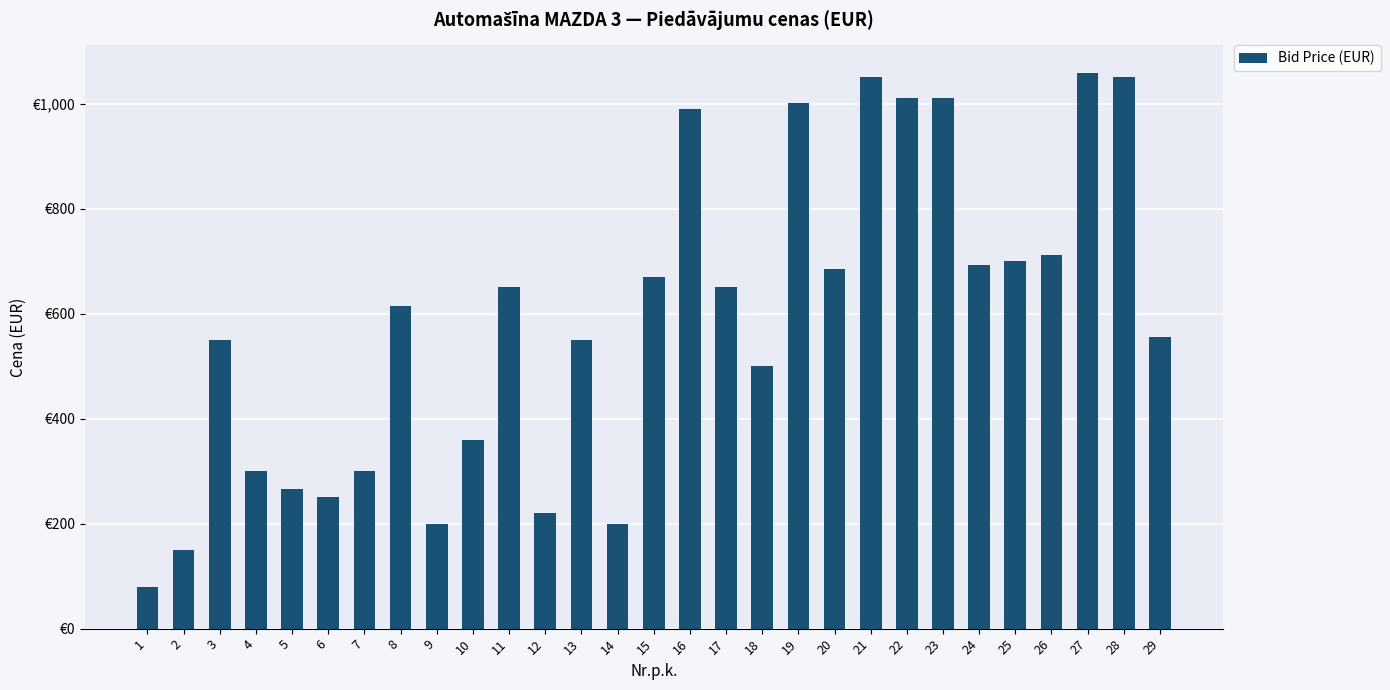

Reading right to left, list all the values displayed in this chart.

29=555.0	28=1050.0	27=1057.8	26=712.5	25=700.0	24=692.7	23=1010.0	22=1011.1	21=1050.0	20=685.0	19=1001.1	18=500.1	17=651.0	16=990.0	15=670.0	14=200.0	13=550.0	12=220.0	11=650.0	10=360.0	9=200.0	8=615.0	7=300.0	6=250.0	5=266.0	4=301.0	3=550.0	2=150.0	1=80.0